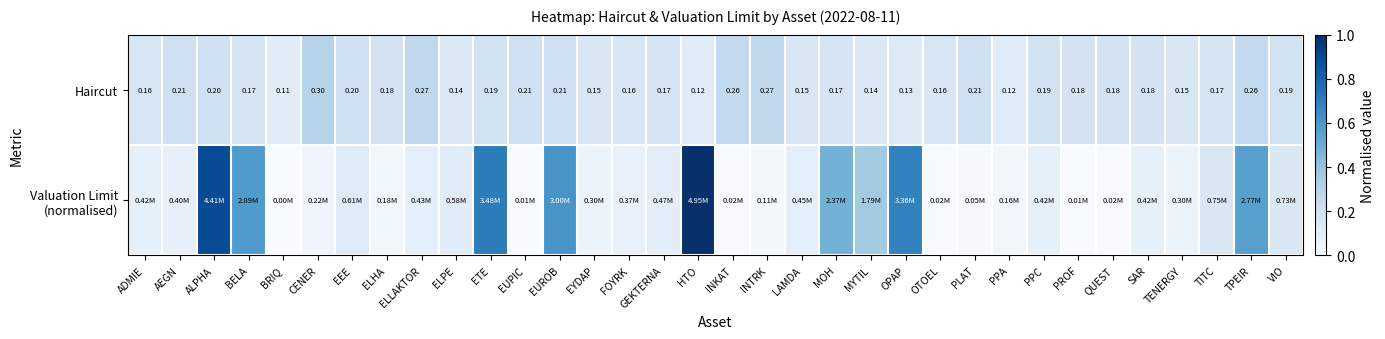

True or false: Valuation Limit (normalised) has a value of 0.0 at EUPIC.

True